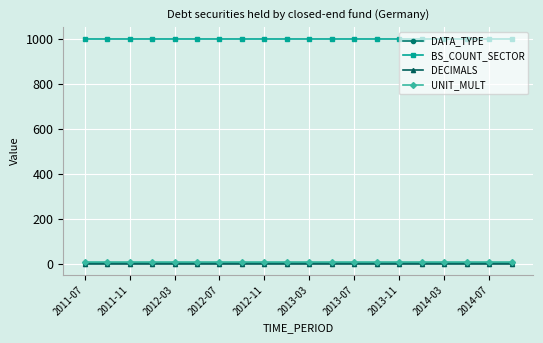

True or false: DATA_TYPE and BS_COUNT_SECTOR intersect in this chart.

False